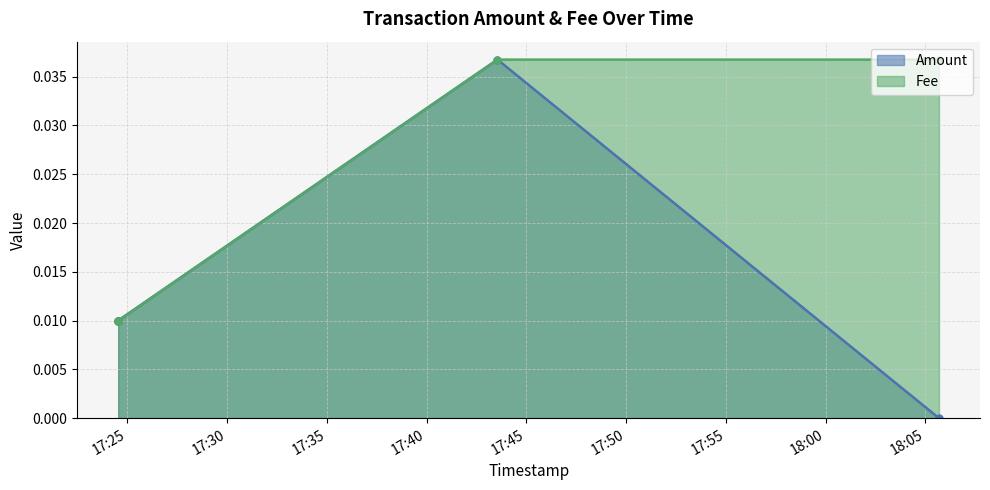

Rank the series at 2018-12-14 17:43:33 from highest to lowest value.

Amount, Fee